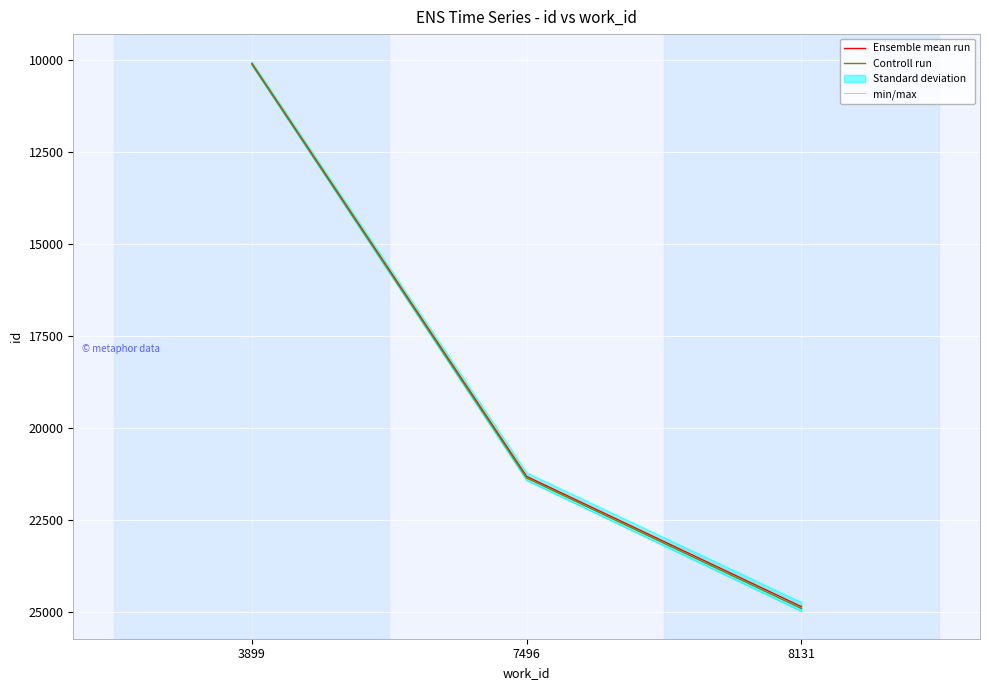

Rank the categories by min/max value from highest to lowest.

8131, 7496, 3899